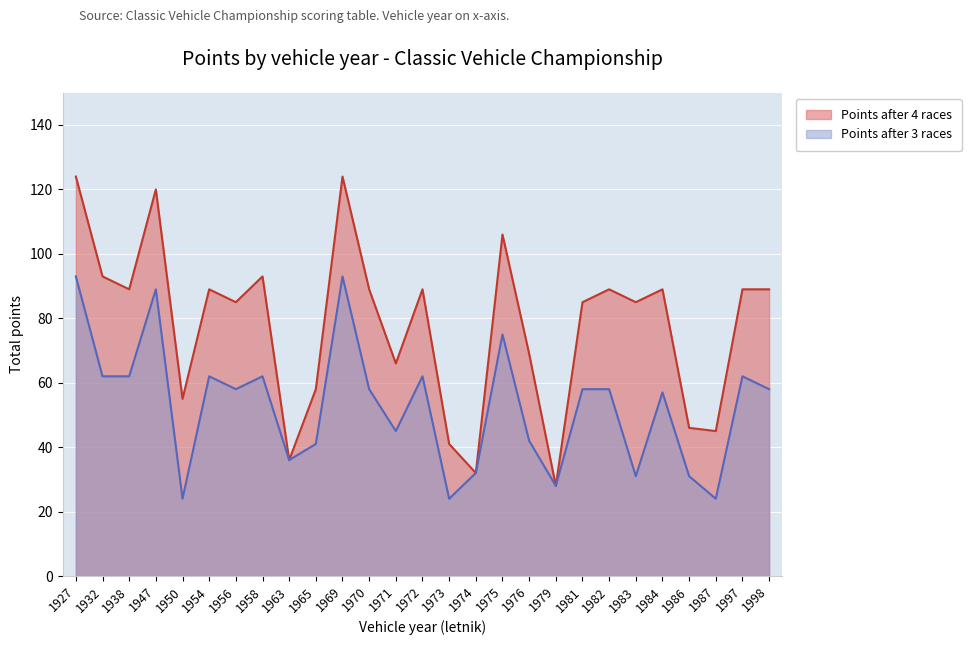

What is the spread (max minus min) of values at 1969?

31